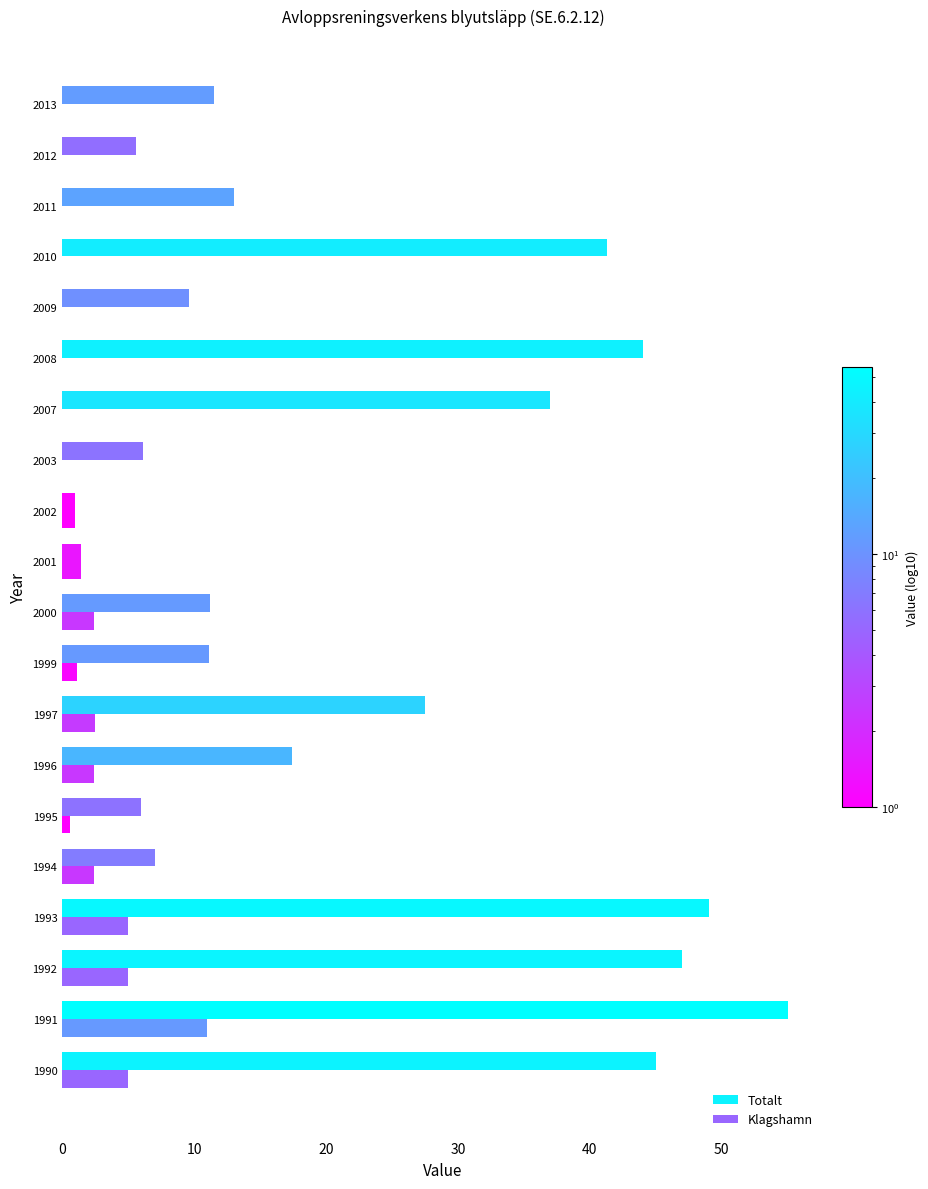

How many categories are shown in the chart?

20